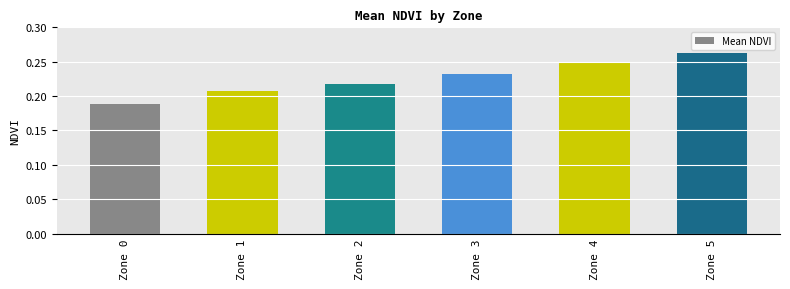

Which label corresponds to the smallest value in the chart?

Zone 0